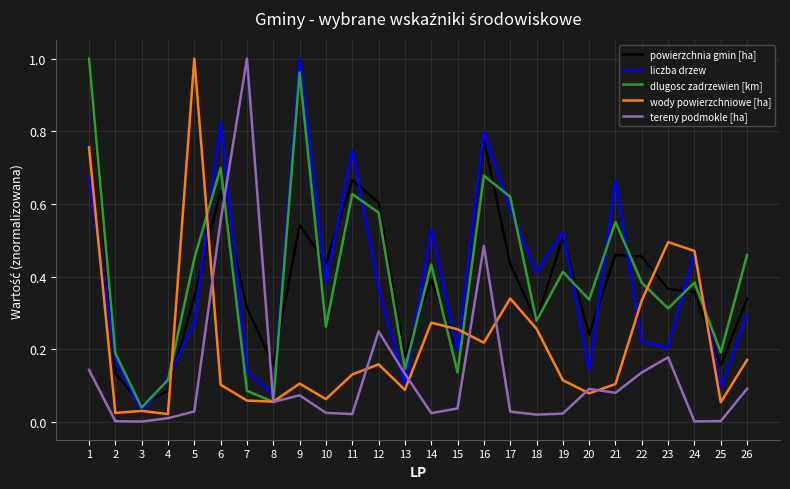

Is it true that liczba drzew equals 0.7 at 14?

False